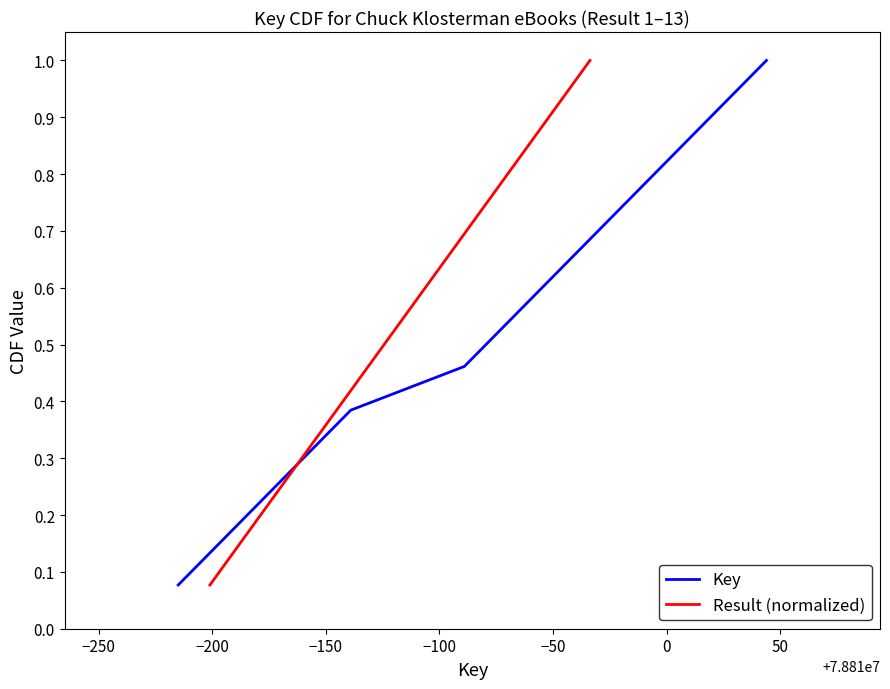

Reading right to left, transcribe all the data shown in this chart.

Key: 1.0	0.9	0.8	0.8	0.7	0.6	0.5	0.5	0.4	0.3	0.2	0.2	0.1
Result (normalized): 1.0	0.9	0.8	0.8	0.7	0.6	0.5	0.5	0.4	0.3	0.2	0.2	0.1